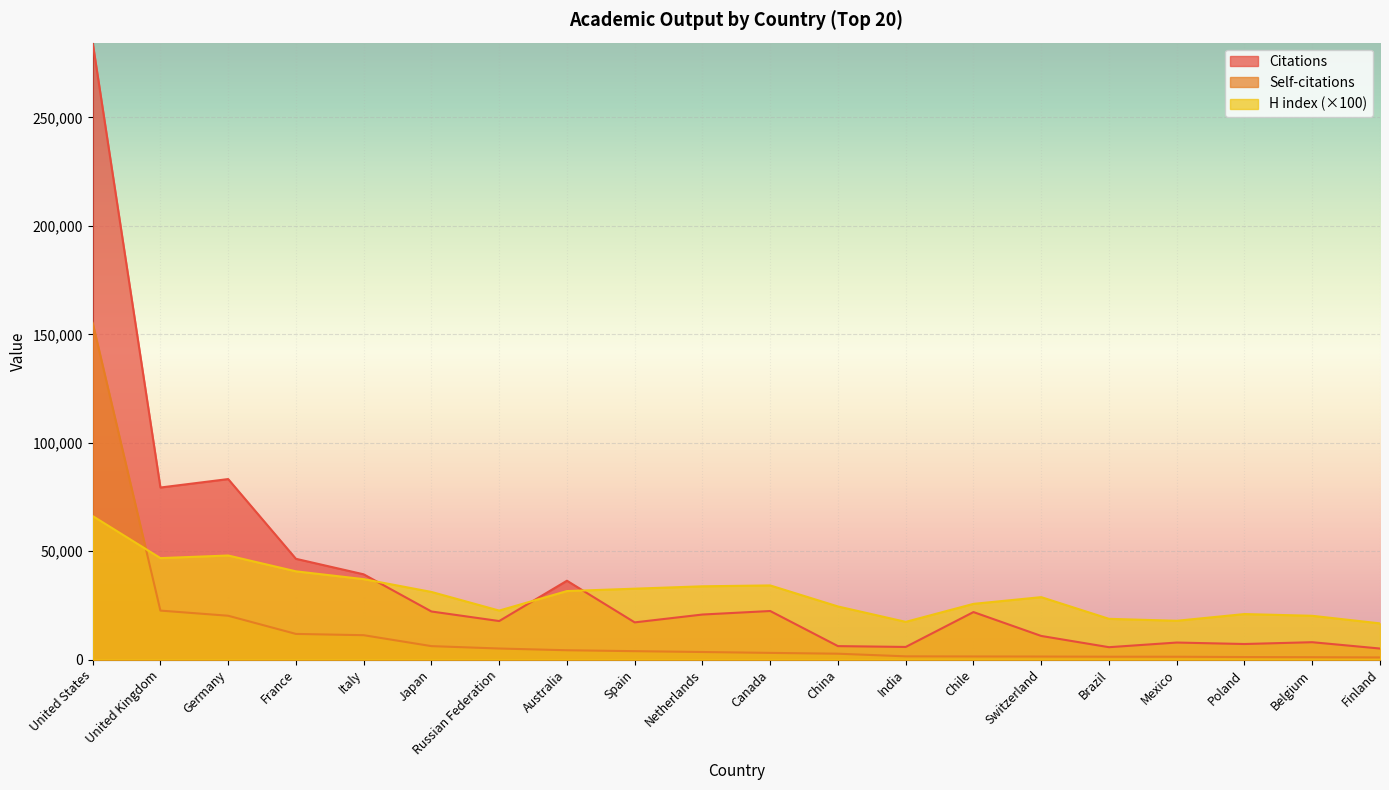

At which category does the chart reach its peak across all series?

United States